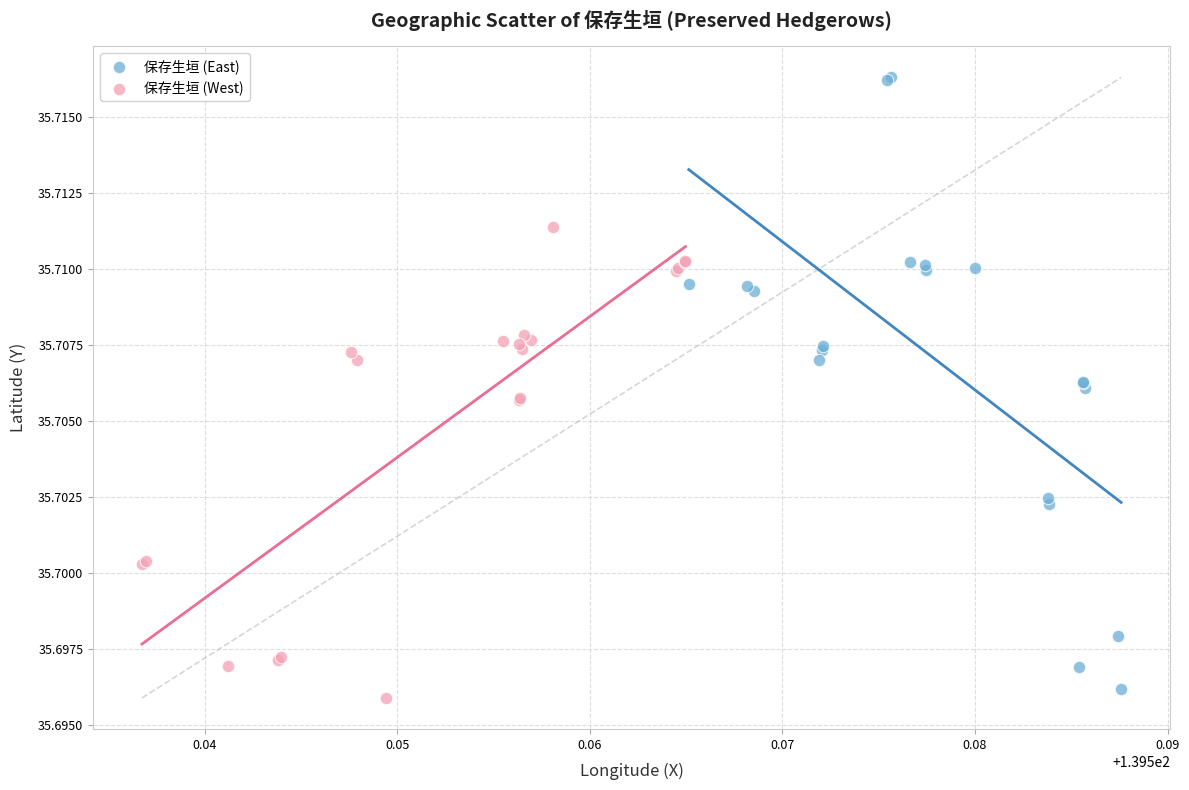

What are all the series names shown in the legend?

保存生垣 (East), 保存生垣 (West)